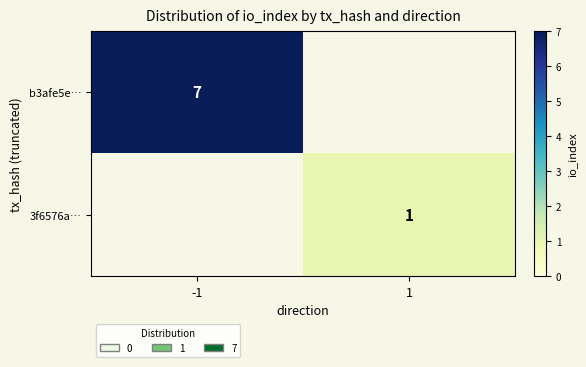

Is the value of 3f6576a… at 1 greater than the value of b3afe5e… at -1?

No